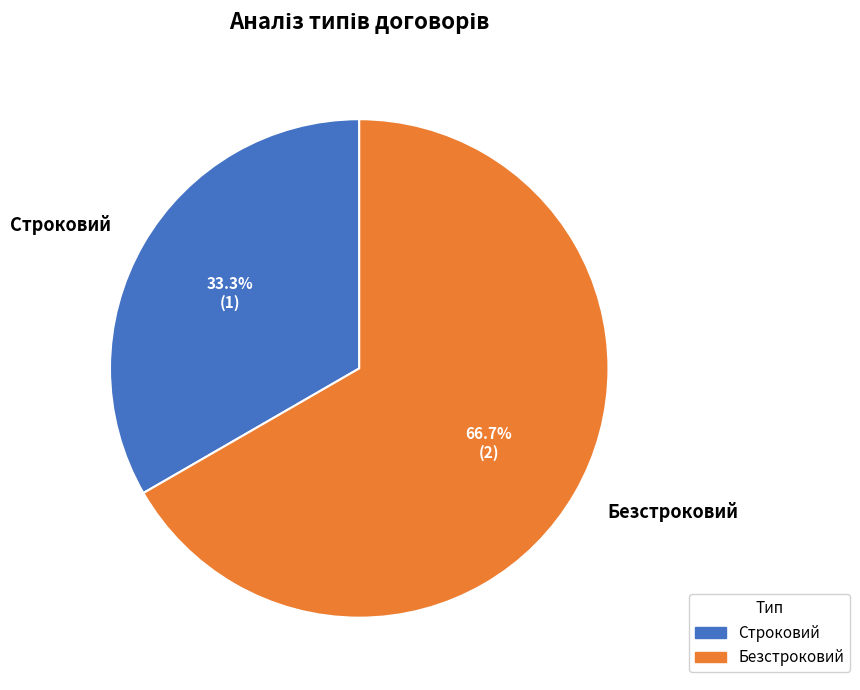

Which category has the smallest portion of the pie?

Строковий